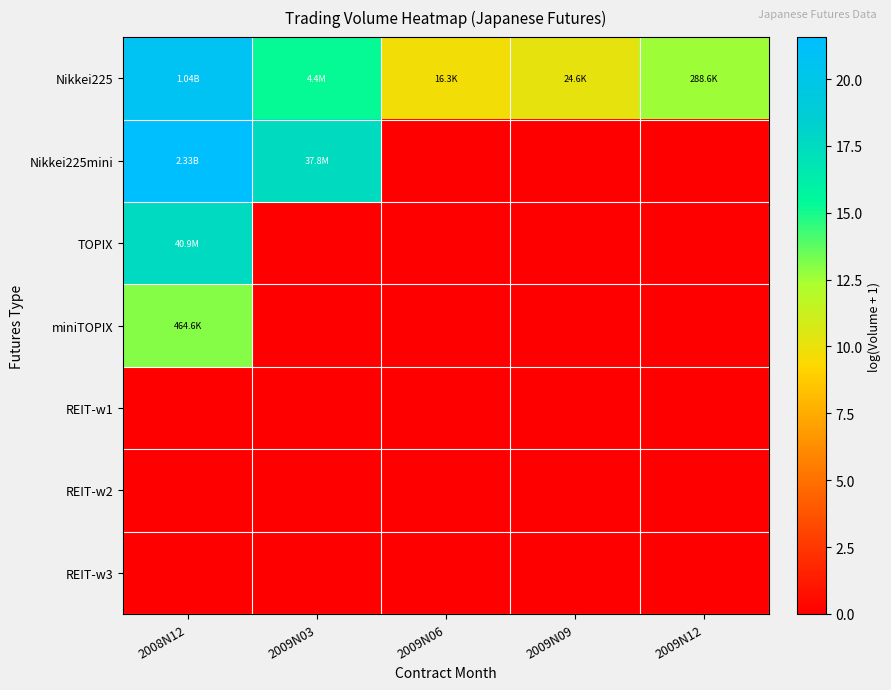

Between 2009N03 and 2009N06, which series saw the biggest shift?

Nikkei225mini